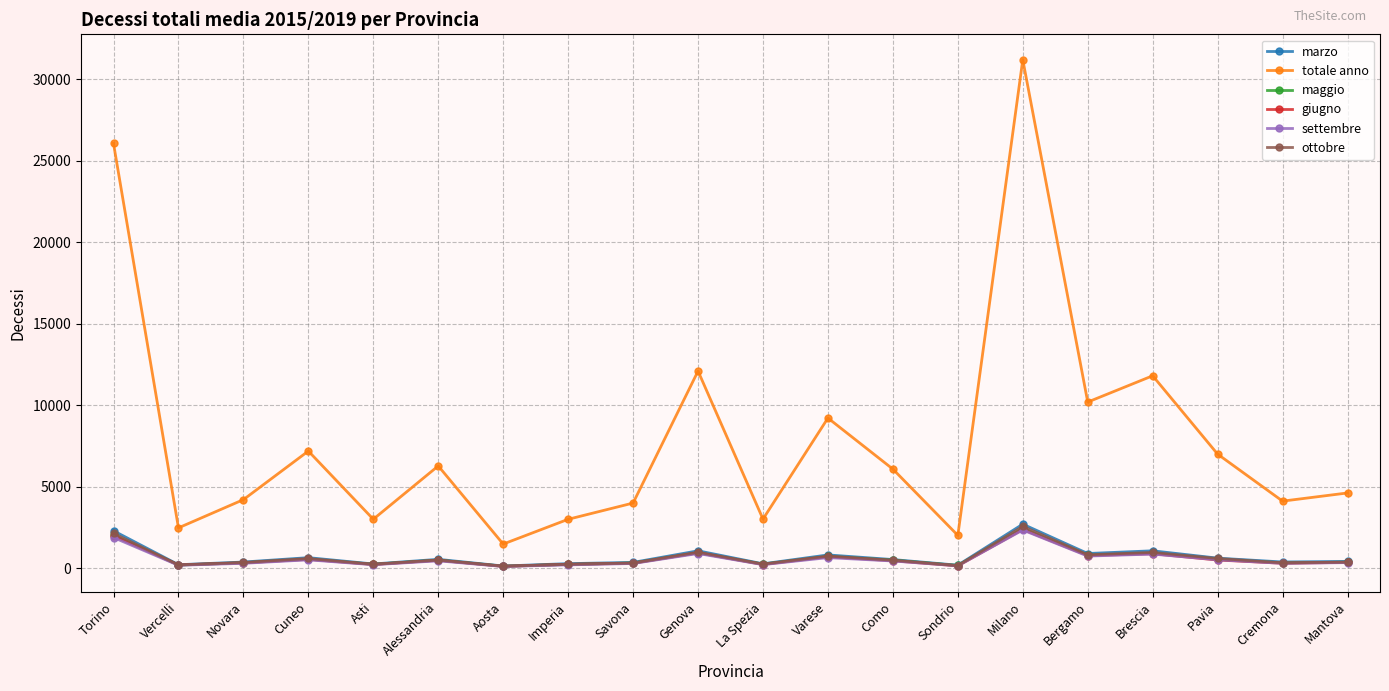

True or false: settembre has more than 1 points higher than both neighbors.

True